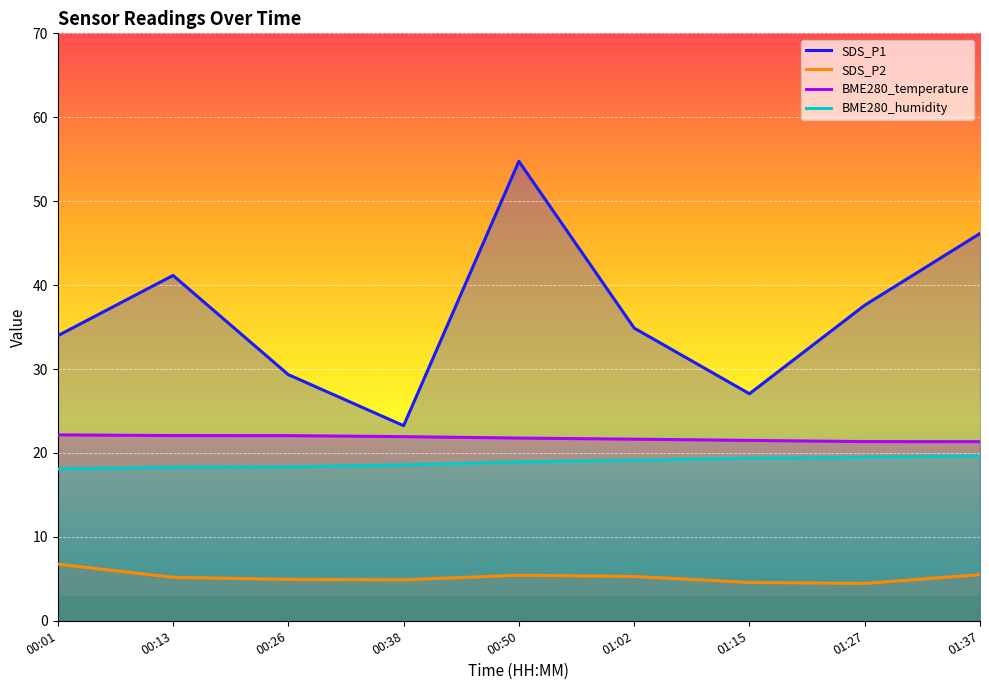

What is the difference between the maximum and minimum values in the BME280_humidity series?

1.5